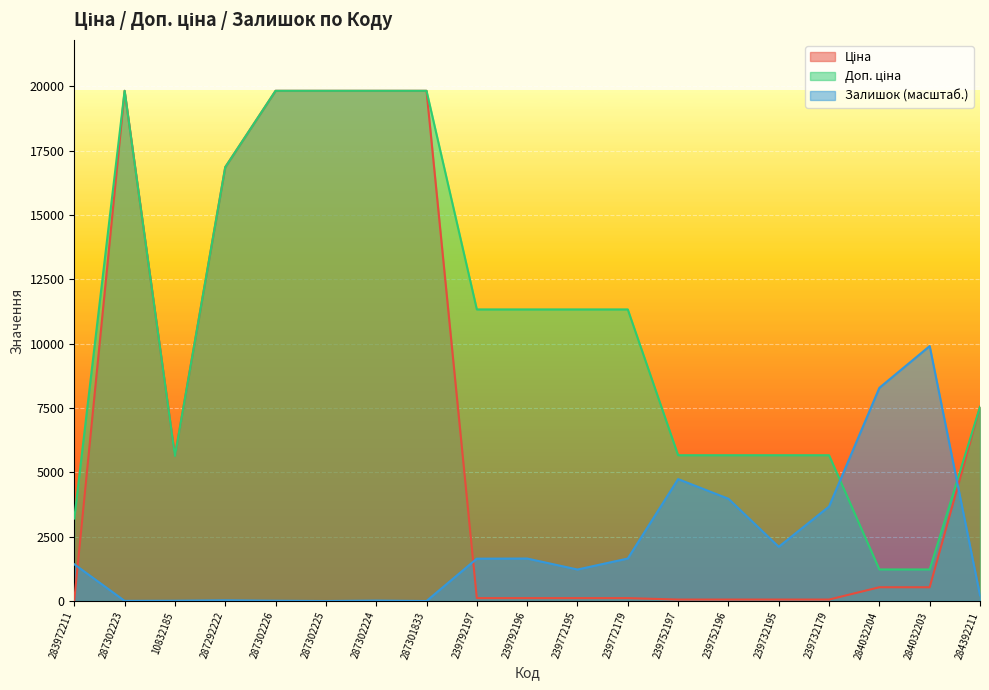

What is the difference between the Залишок values at 10832185 and 284032203?

9898.4